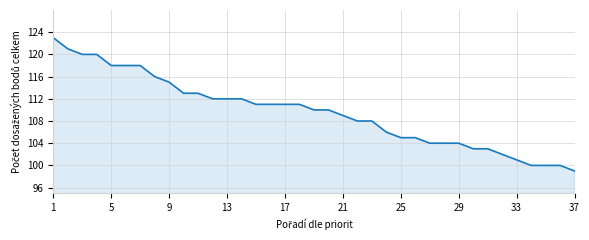

What is the difference between the maximum and minimum values?

24